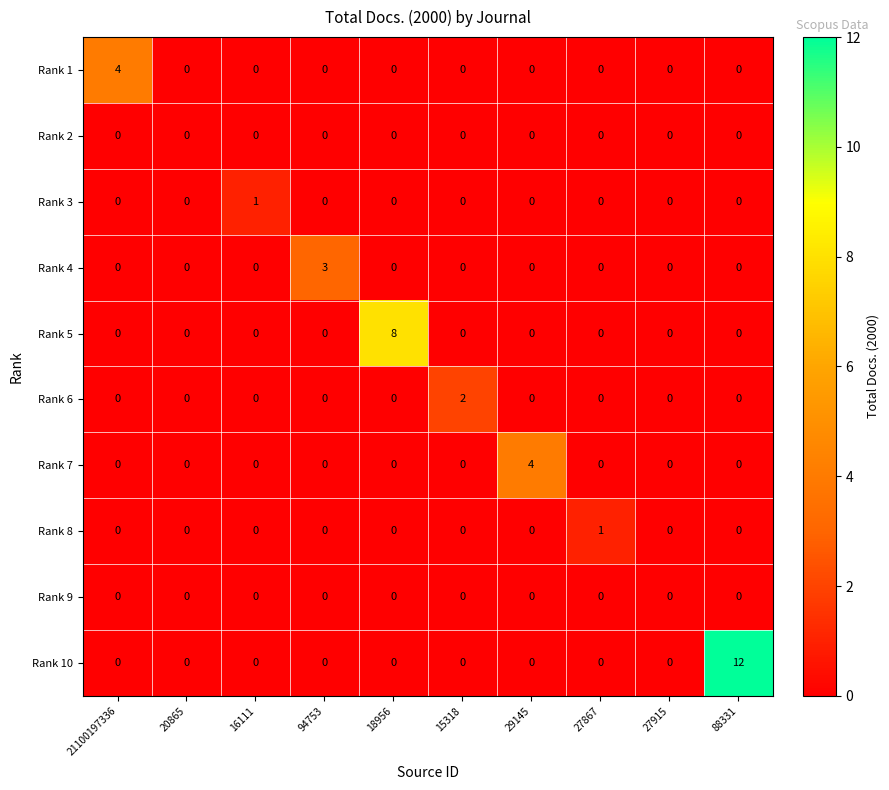

What is the difference between the Rank 10 values at 88331 and 27867?

12